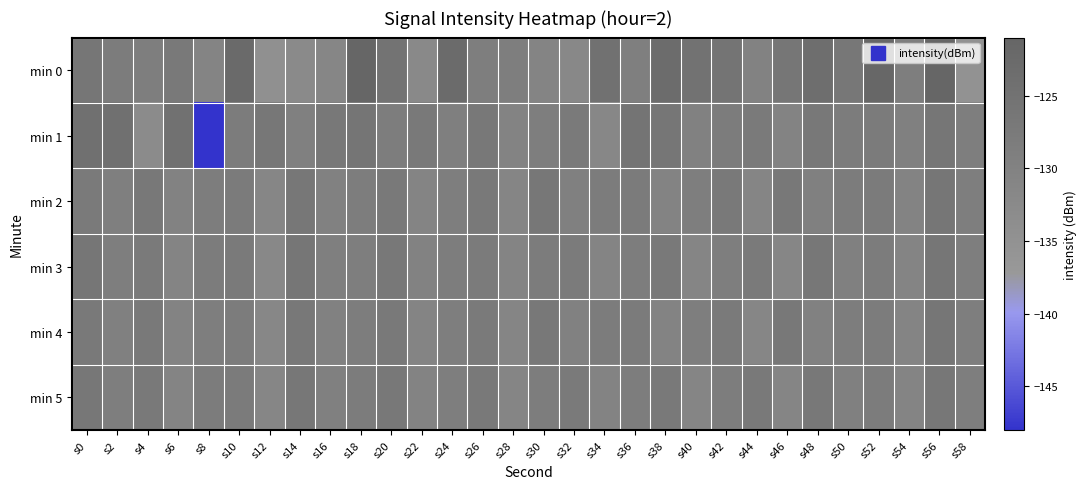

What is the total value across all series at s24?

-766.7